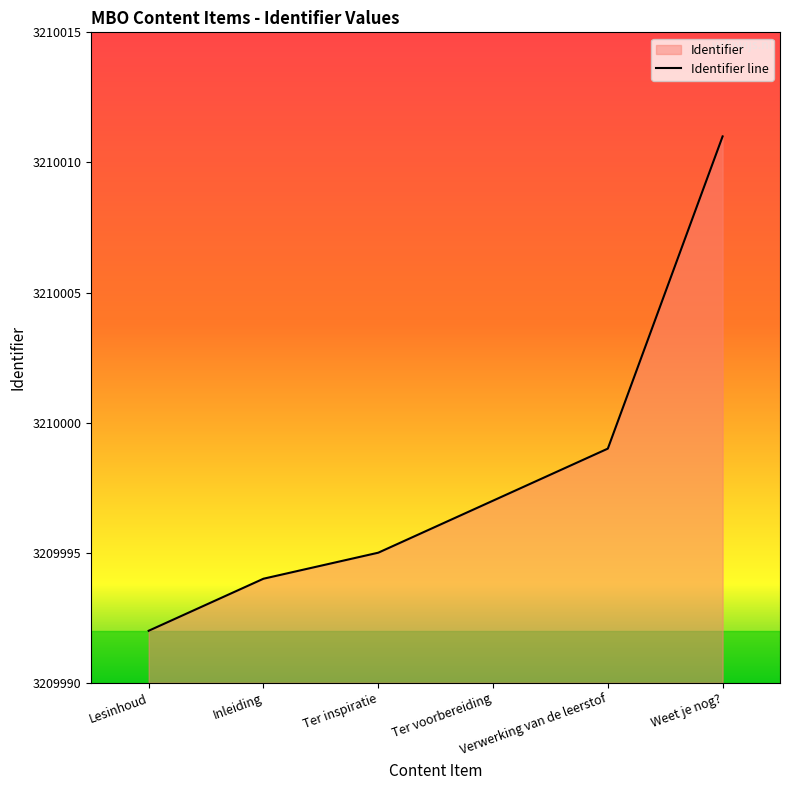

True or false: the data shows 3209992 at Lesinhoud.

True